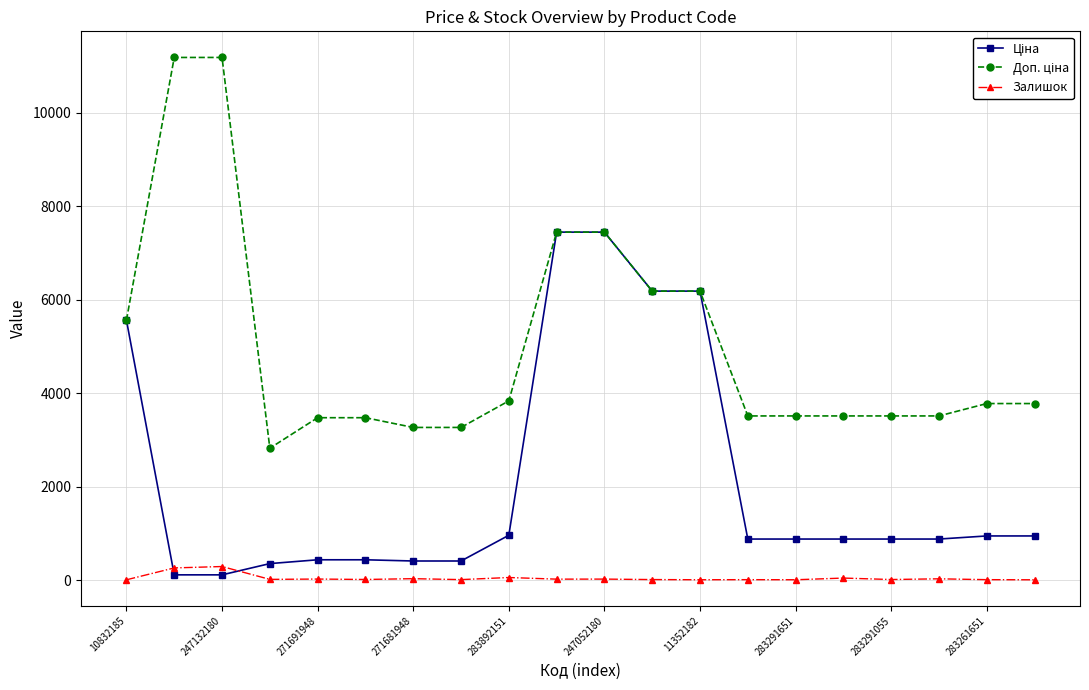

What is the maximum value shown in the chart?

11182.0